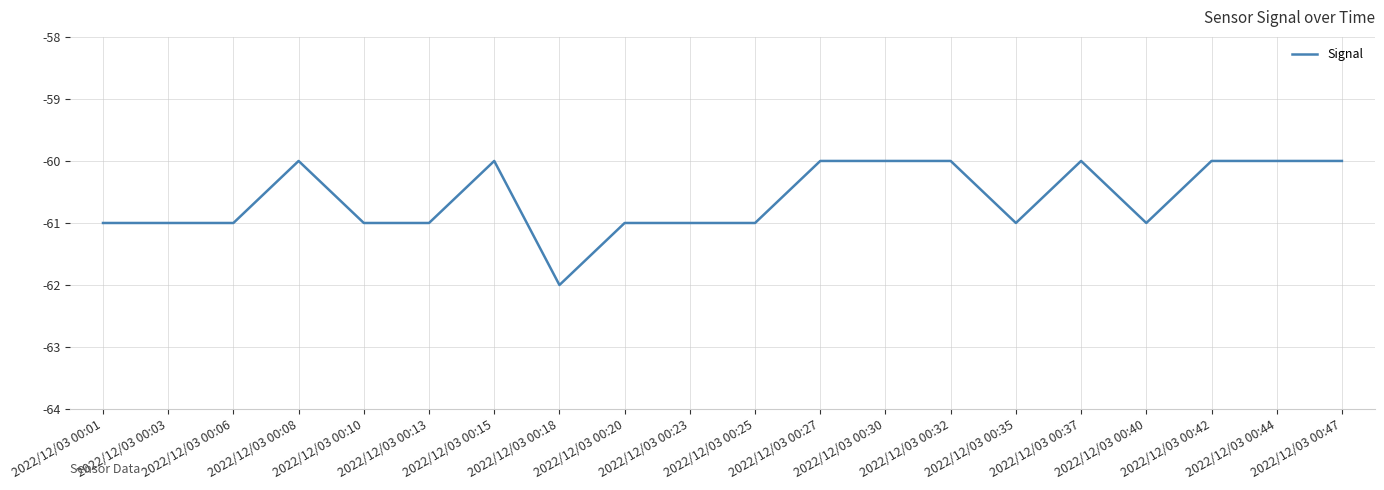

Reading left to right, what are all the values shown in this chart?

-61	-61	-61	-60	-61	-61	-60	-62	-61	-61	-61	-60	-60	-60	-61	-60	-61	-60	-60	-60